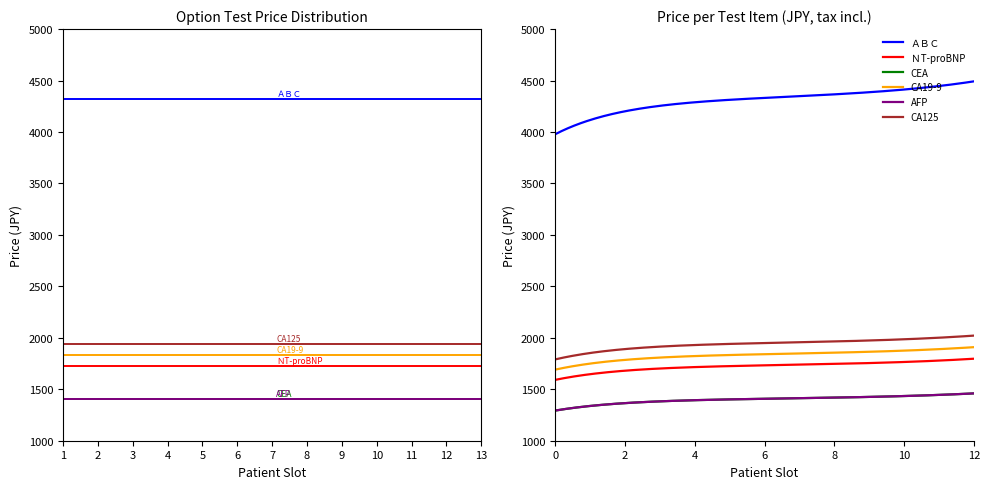

What is the value of the CA19-9 point at the 13th from the left?

1836